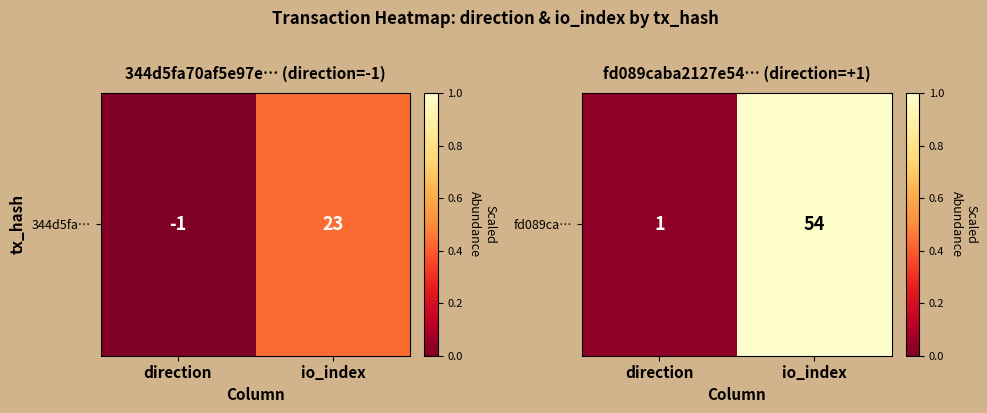

At which label is the value closest to 0?

direction